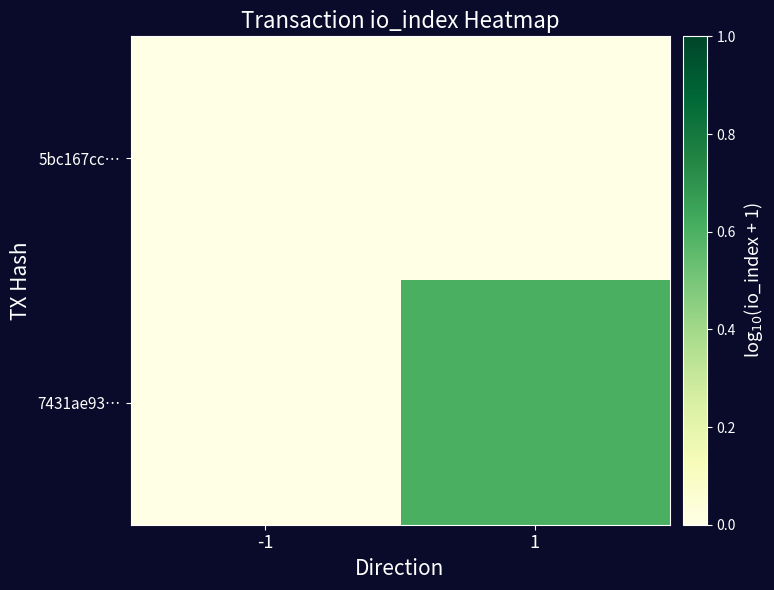

Reading left to right, what are all the values shown in this chart?

5bc167cc…: -1=0.0	1=0.0
7431ae93…: -1=0.0	1=0.6